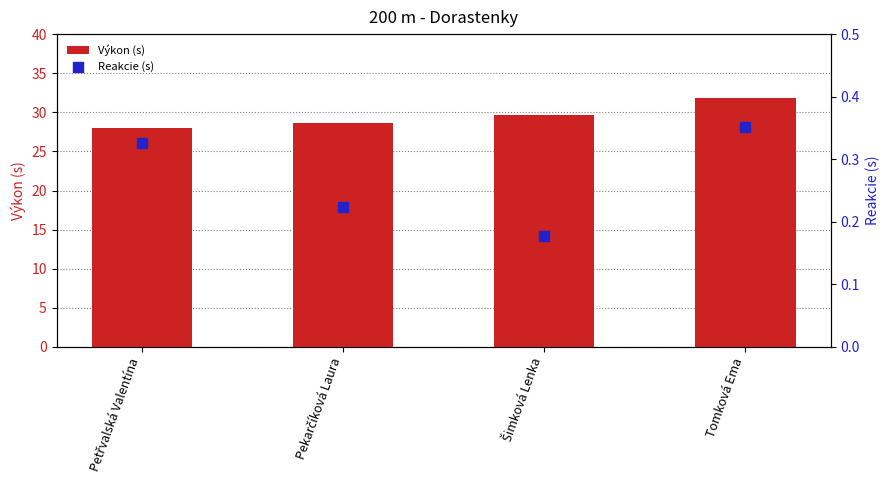

Which series reaches the maximum Y coordinate?

Výkon (s)